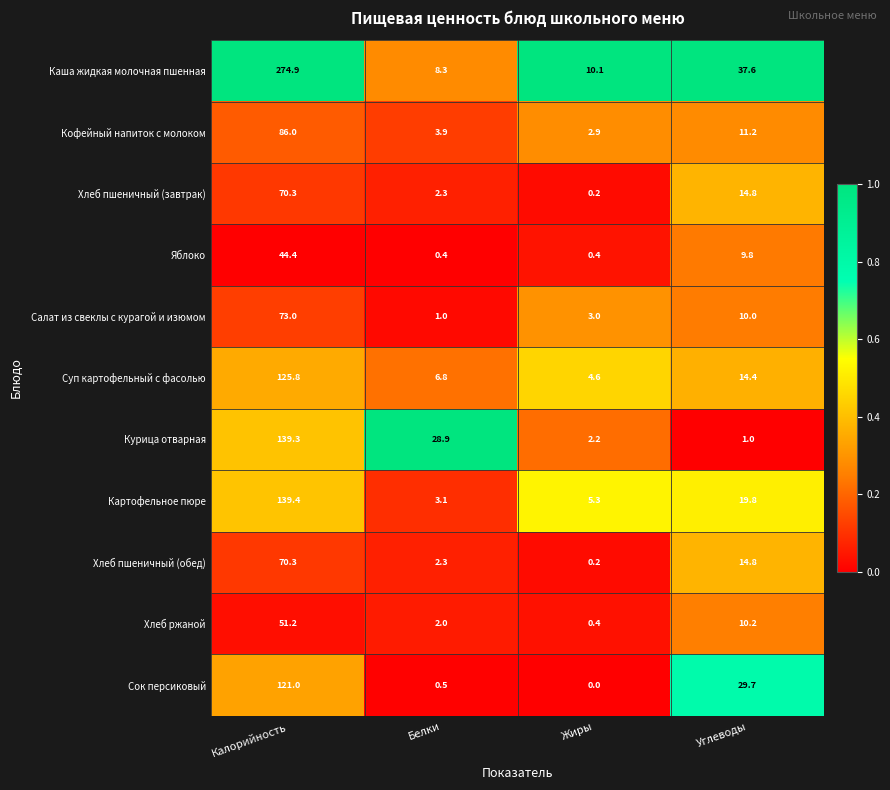

What is the total value across all series at Калорийность?

1195.6